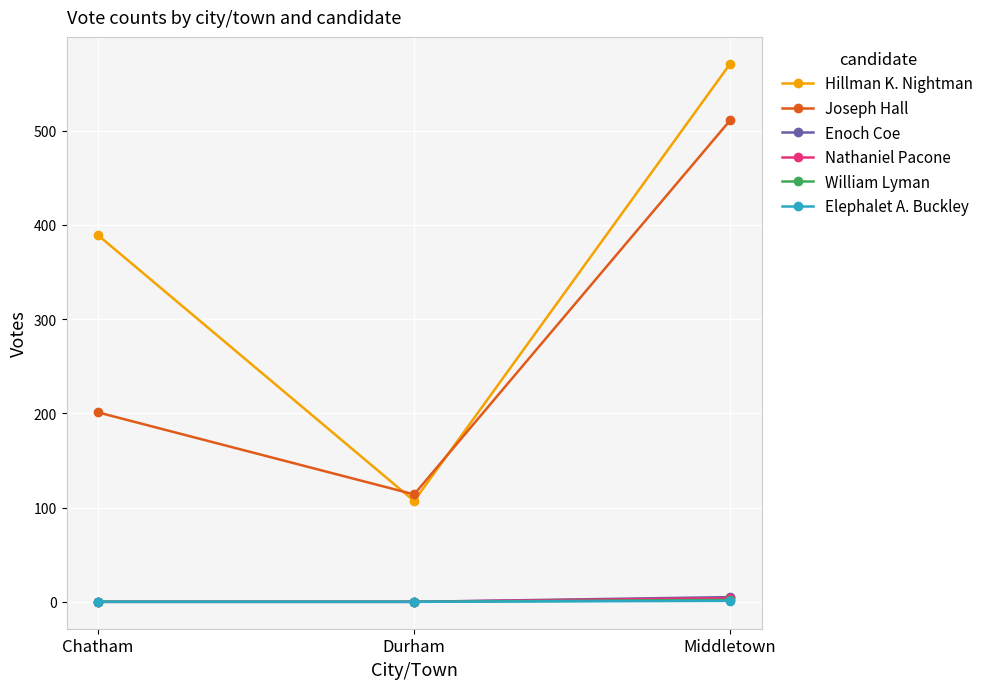

What is the label of the 3rd point from the left?

Middletown